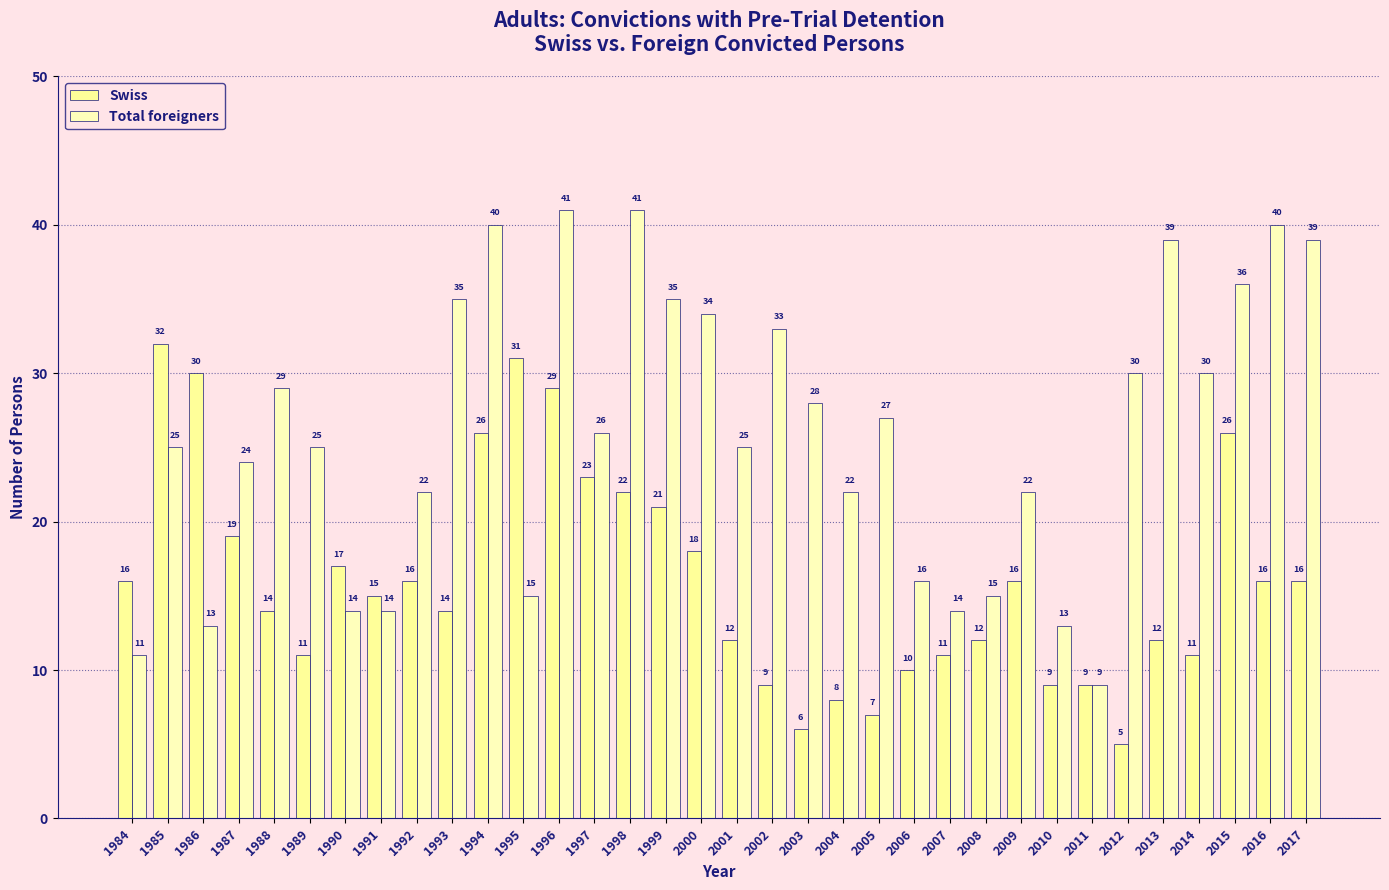

How many bars are there in each group?

2